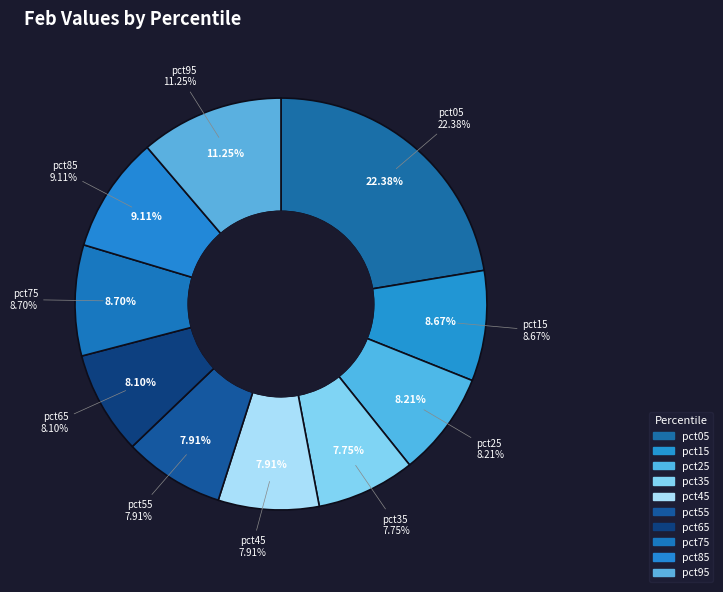

What percentage is the pct85 slice, to the nearest percent?

9%